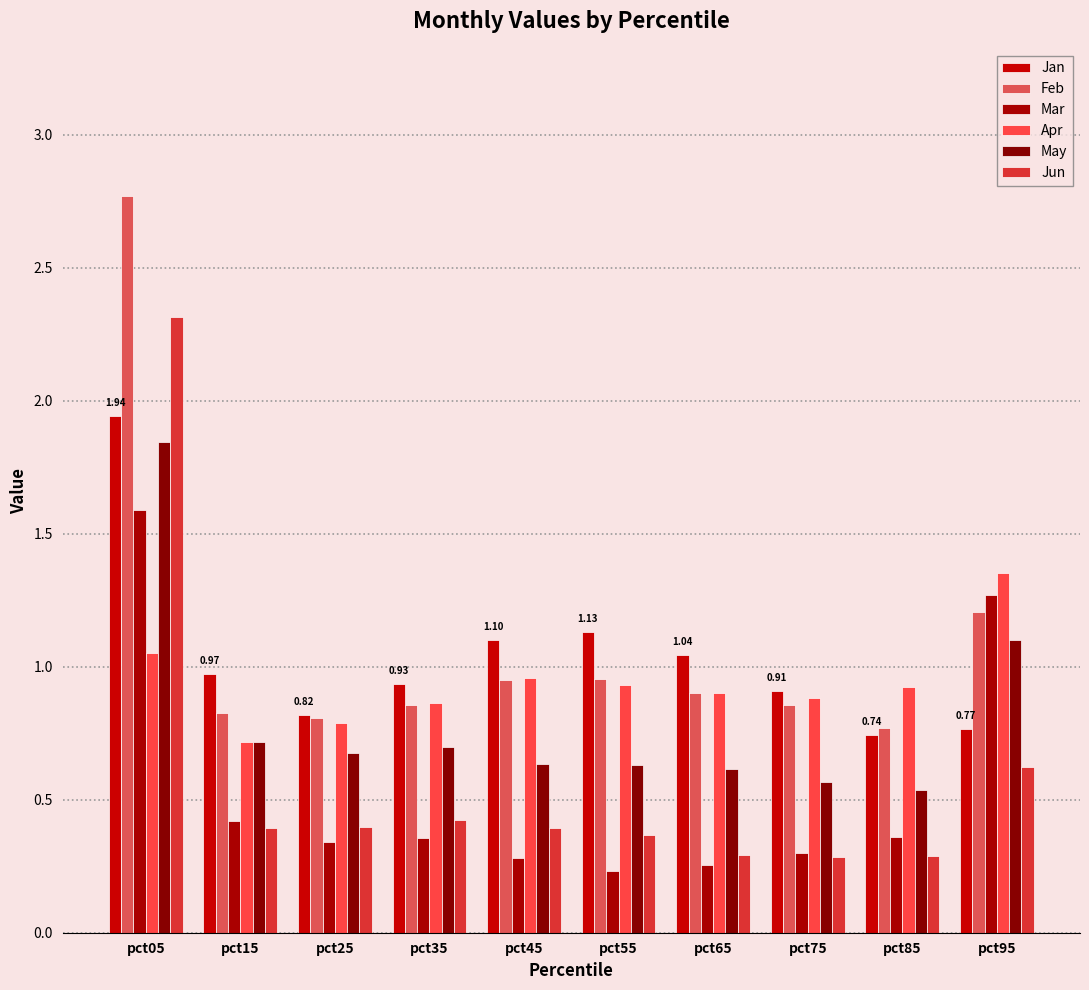

How many groups of bars are there?

10